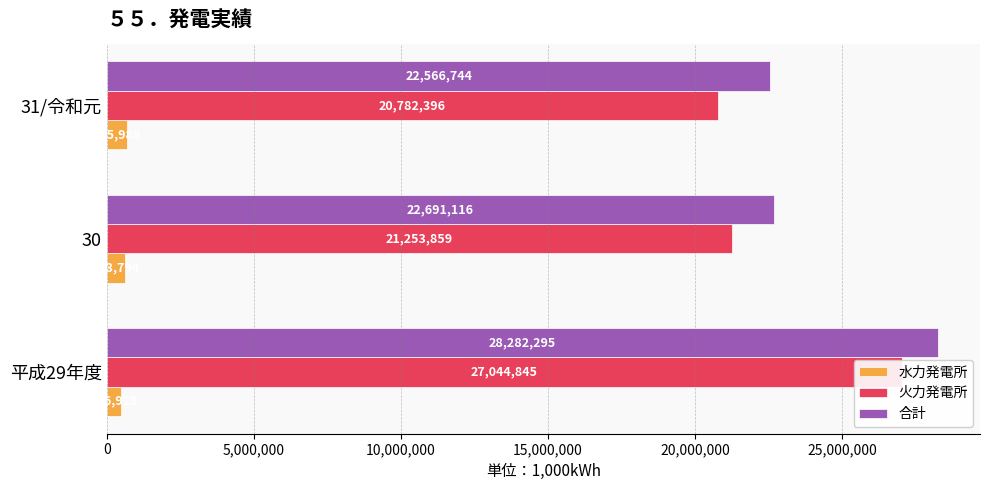

The 合計 series shows 9435312.5 at 30. True or false?

False